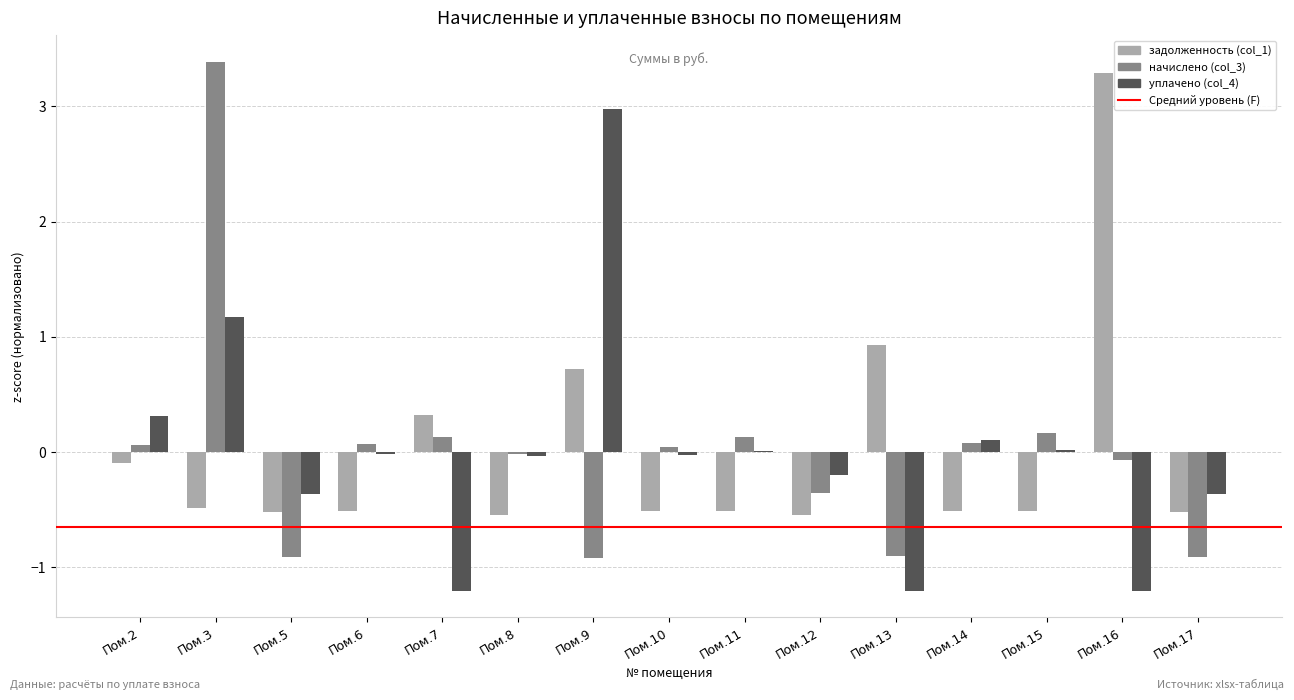

What is the highest value of the задолженность (col_1) series?

3.3